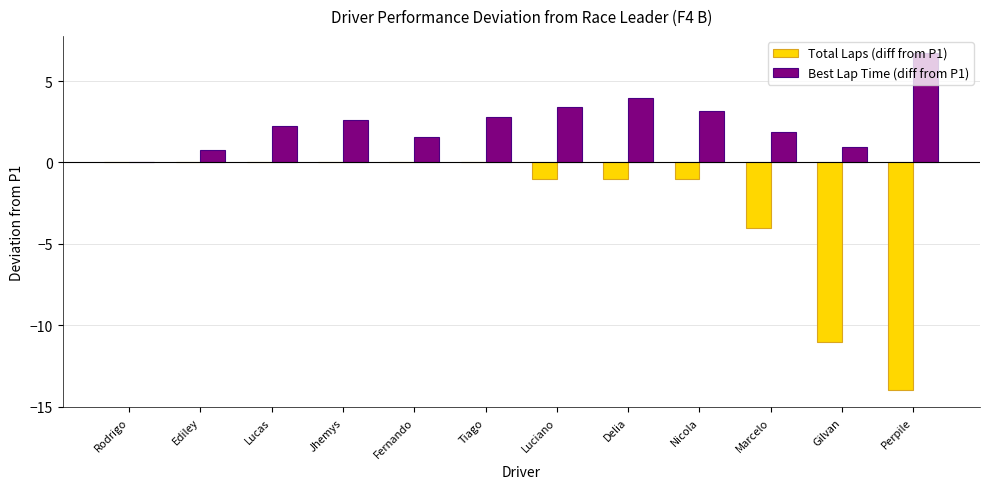

Reading left to right, extract all data points from this chart.

Total Laps (diff from P1): 0.0	0.0	0.0	0.0	0.0	0.0	-1.0	-1.0	-1.0	-4.0	-11.0	-14.0
Best Lap Time (diff from P1): 0.0	0.8	2.2	2.6	1.6	2.8	3.4	3.9	3.2	1.9	0.9	6.7